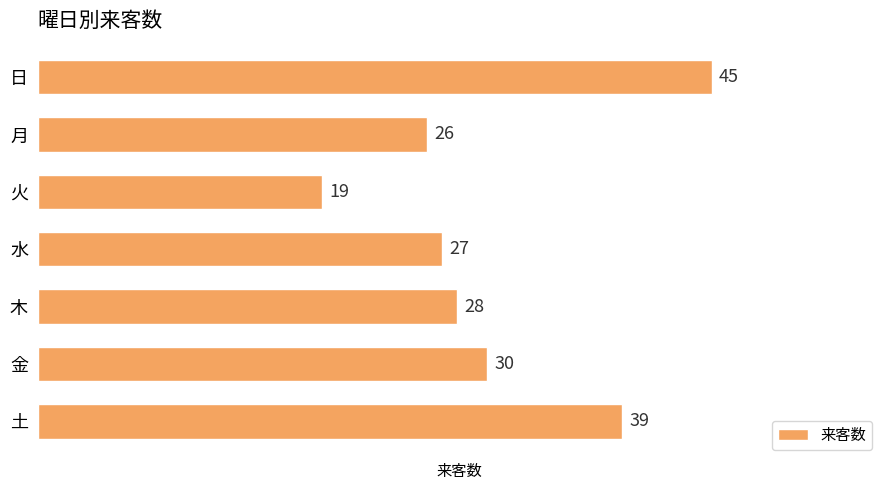

What is the change in value from 月 to 金?

+4